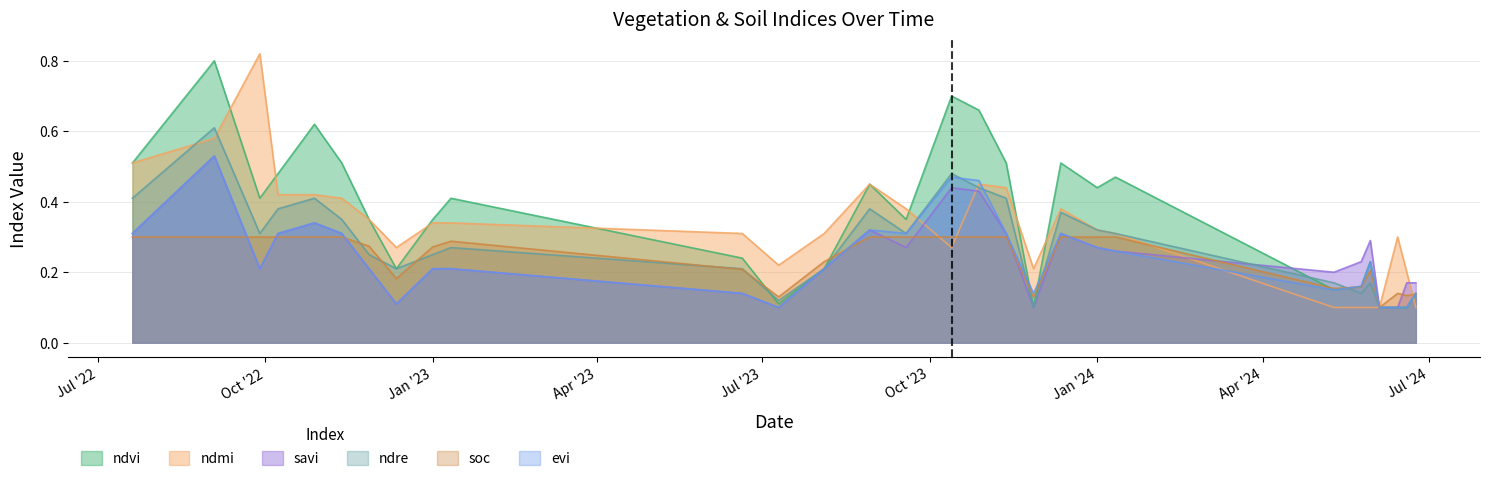

Which series ends up on top after the final intersection of ndvi and ndre?

ndvi